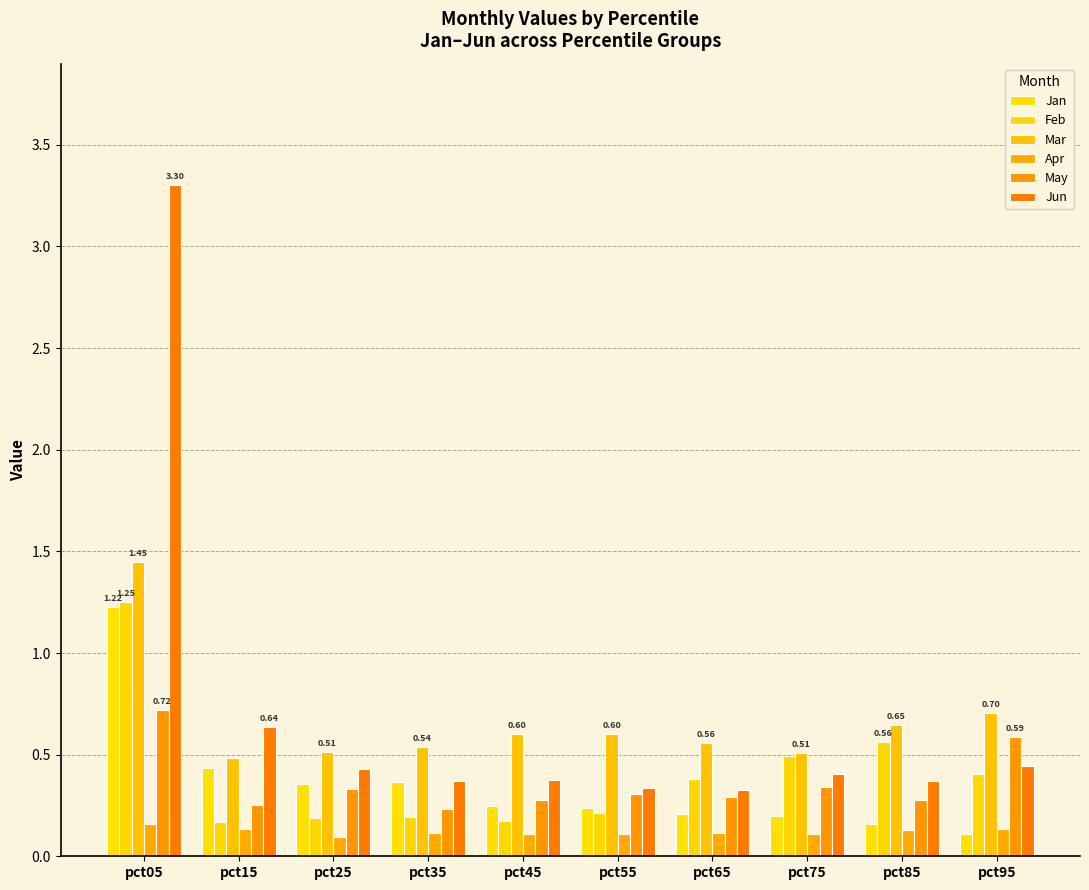

Is the value of May at pct95 greater than the value of Jun at pct45?

Yes